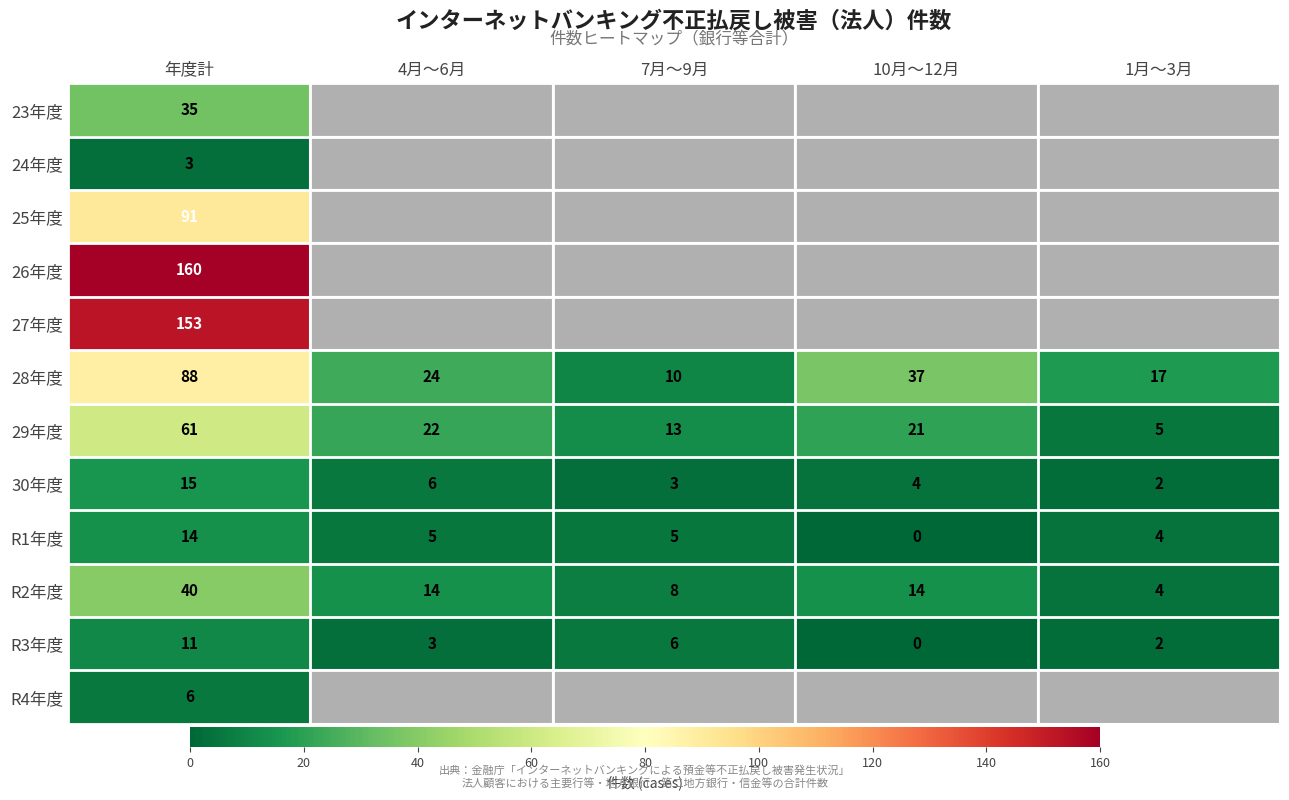

What is the spread (max minus min) of values at 年度計?

157